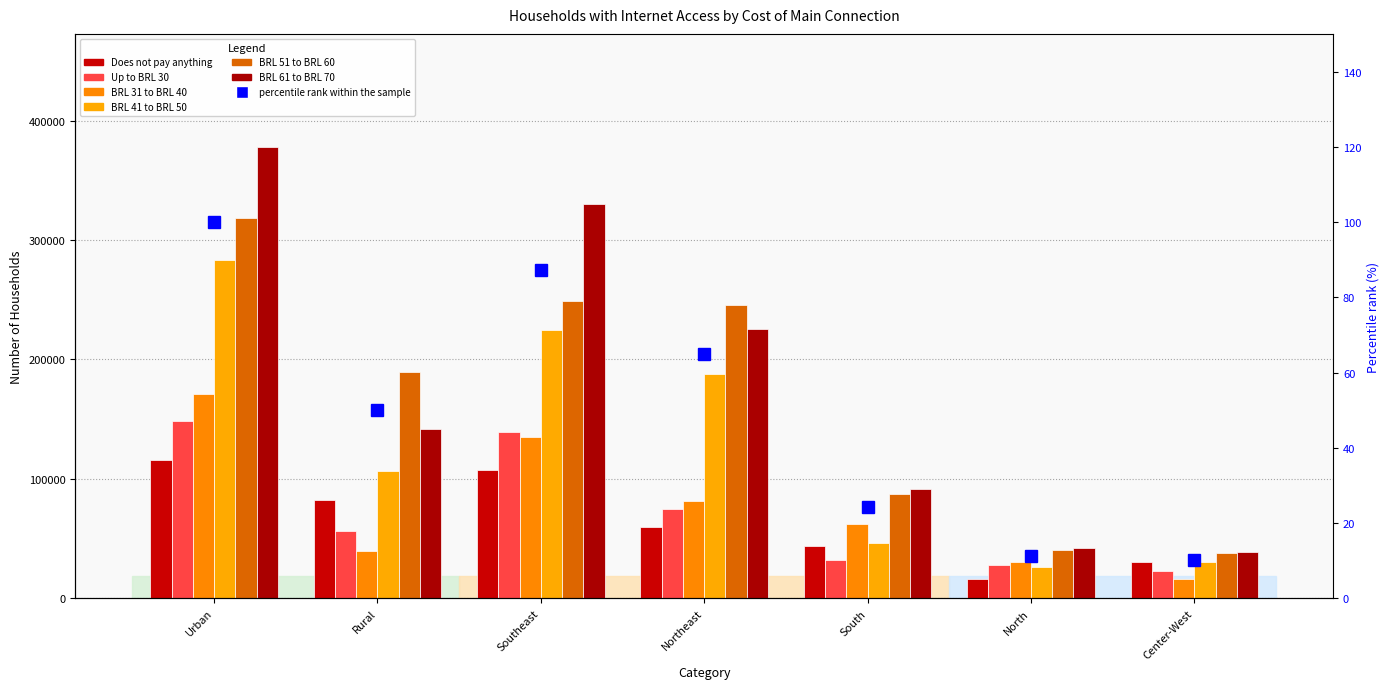

Rank the categories by Does not pay anything value from highest to lowest.

Urban, Southeast, Rural, Northeast, South, Center-West, North